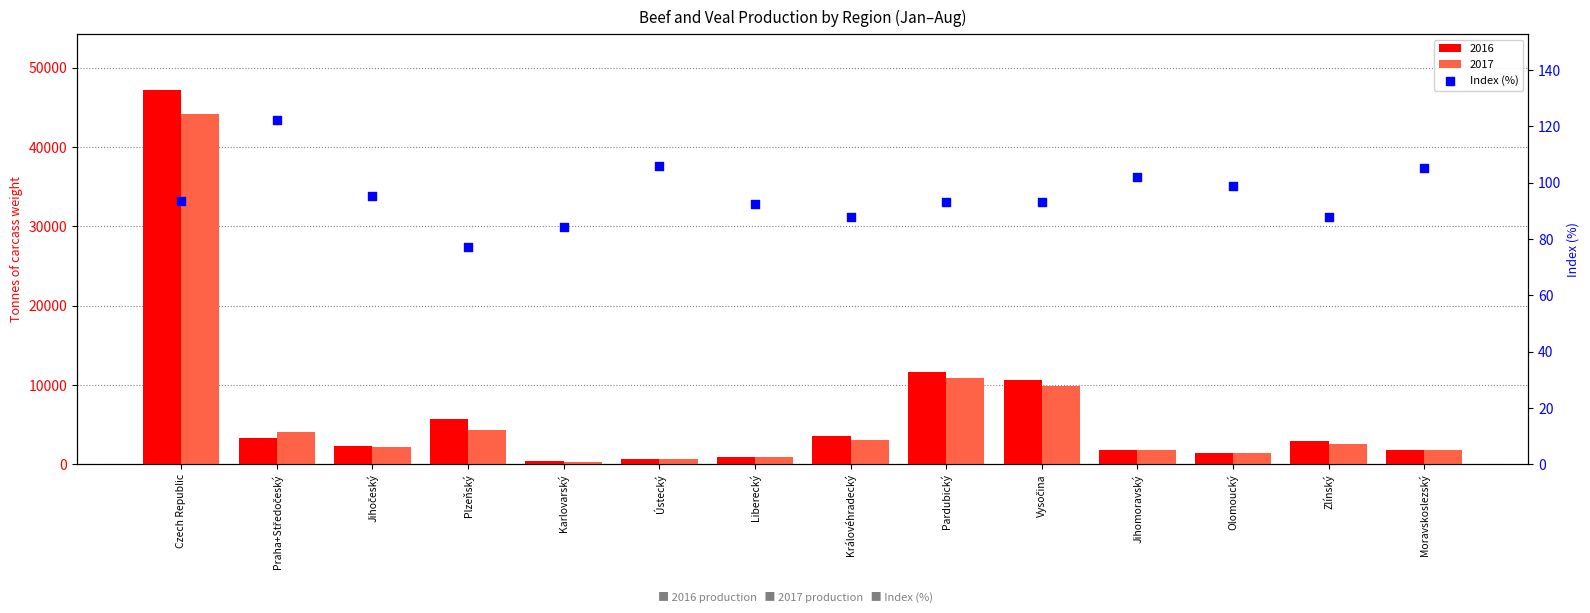

Between Moravskoslezský and Liberecký, which is larger?

Moravskoslezský